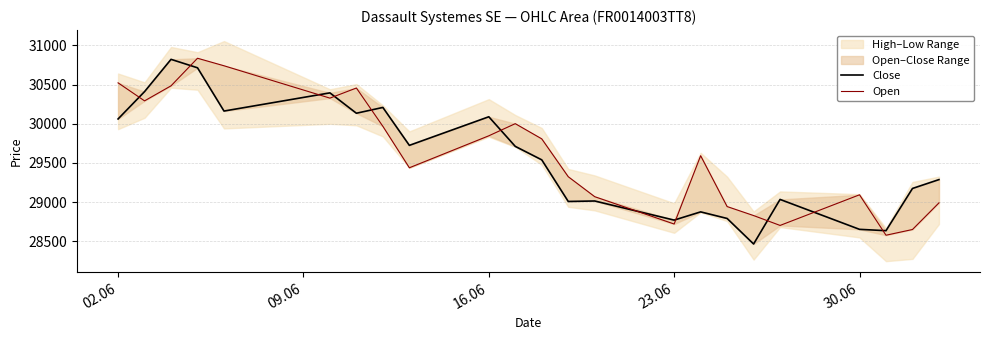

What is the value of the Close point at the 19th from the left?

29035